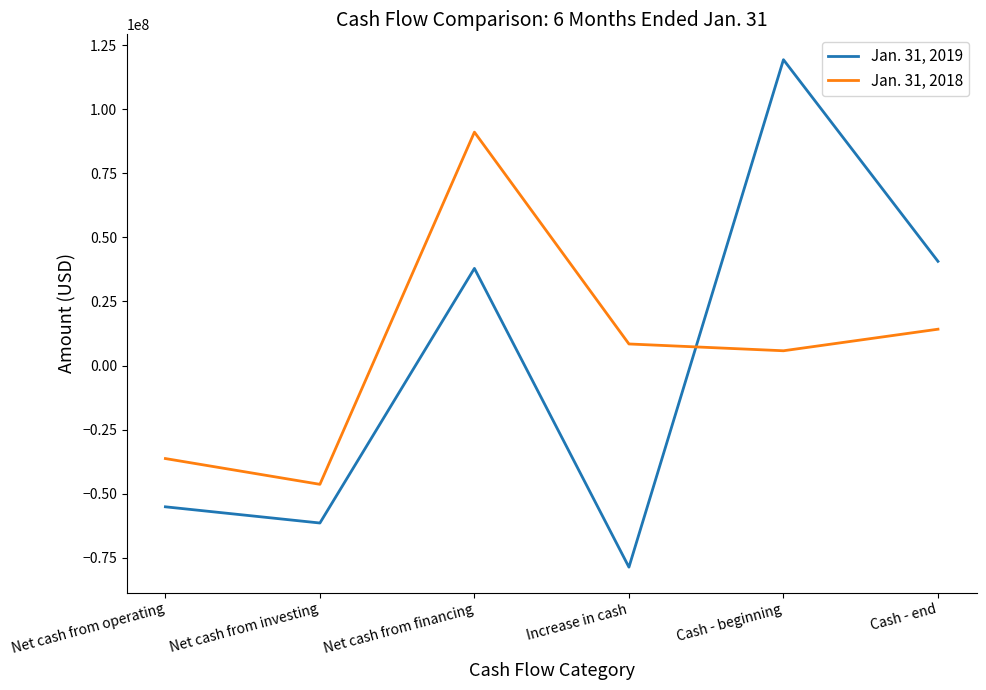

How many intersections are there between Jan. 31, 2019 and Jan. 31, 2018?

1